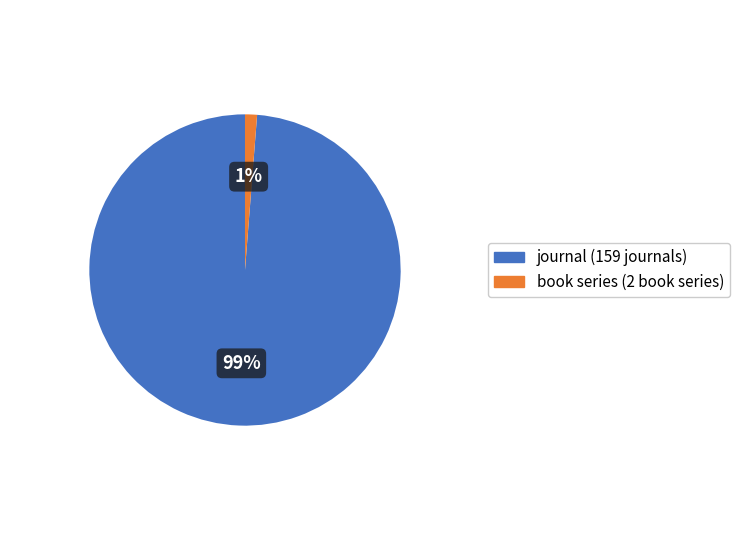

Is the sum of journal and book series greater than half?

Yes